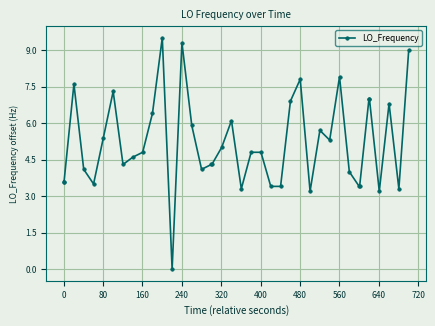

What is the difference between the maximum and minimum values?

9.5